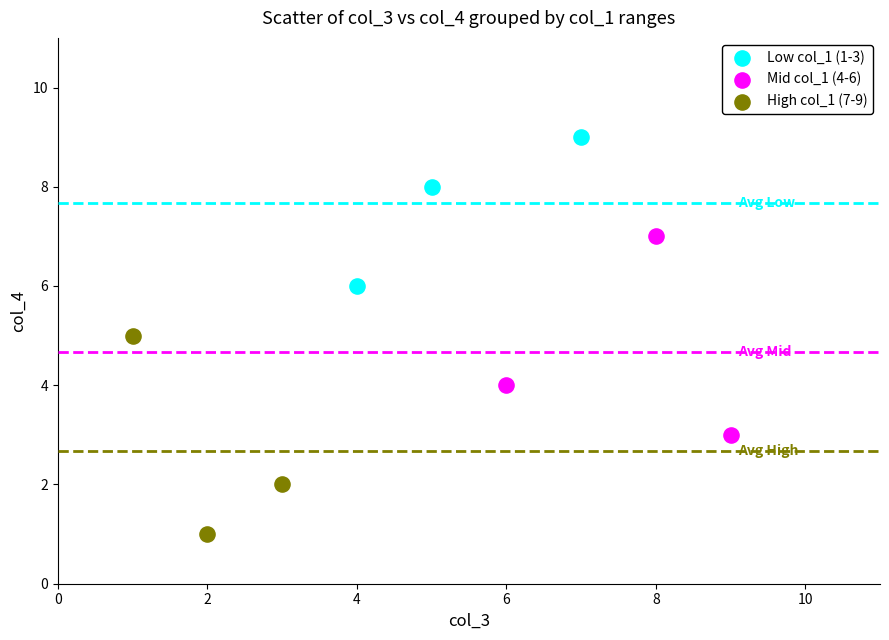

Which series reaches the minimum Y coordinate?

High col_1 (7-9)